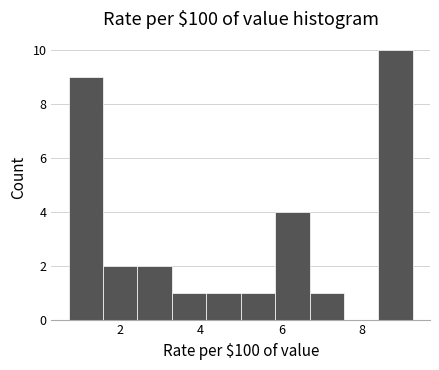

Reading left to right, transcribe this chart: for each bar, give the range it covers on the x-axis and its height. Neither the bar edges nor the heights are printed on the chart, so give them approximately, as read against the axes.

0.8 to 1.6: 9
1.6 to 2.4: 2
2.4 to 3.2: 2
3.2 to 4.2: 1
4.2 to 5.0: 1
5.0 to 5.8: 1
5.8 to 6.6: 4
6.6 to 7.6: 1
7.6 to 8.4: 0
8.4 to 9.2: 10